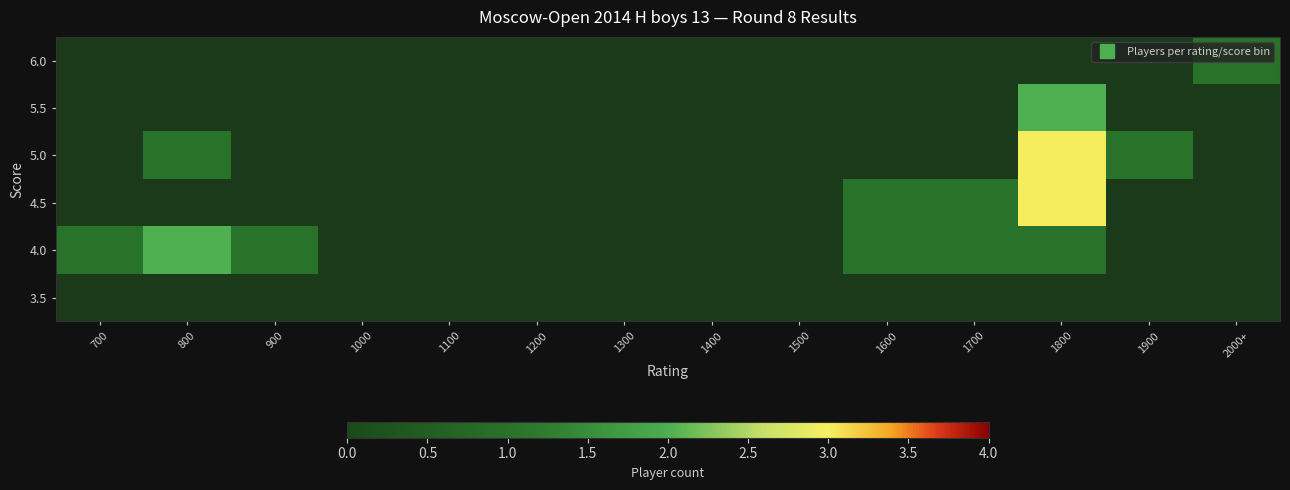

At which category is the sum across all series the highest?

1800